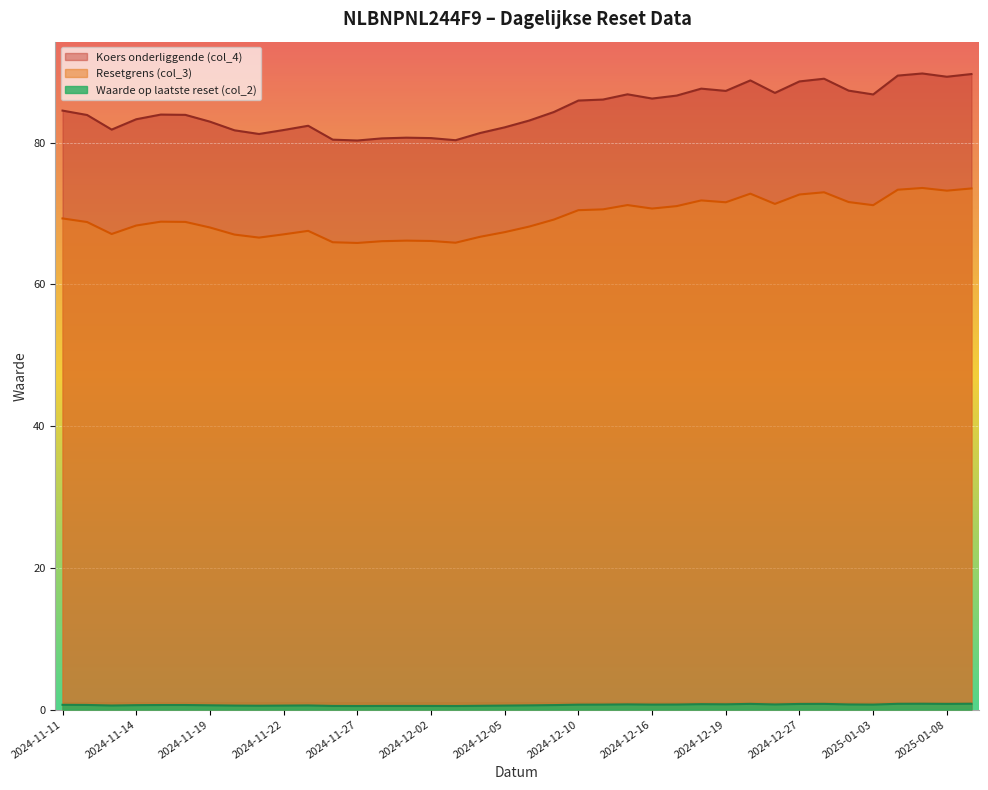

Which series has the largest total across all categories?

Koers onderliggende (col_4)